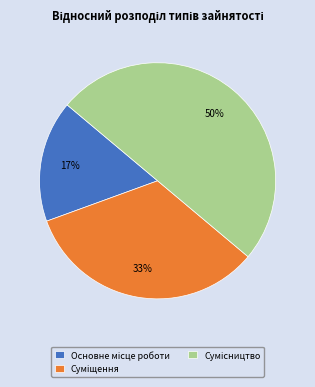

To the nearest percent, what is the average slice percentage?

33%